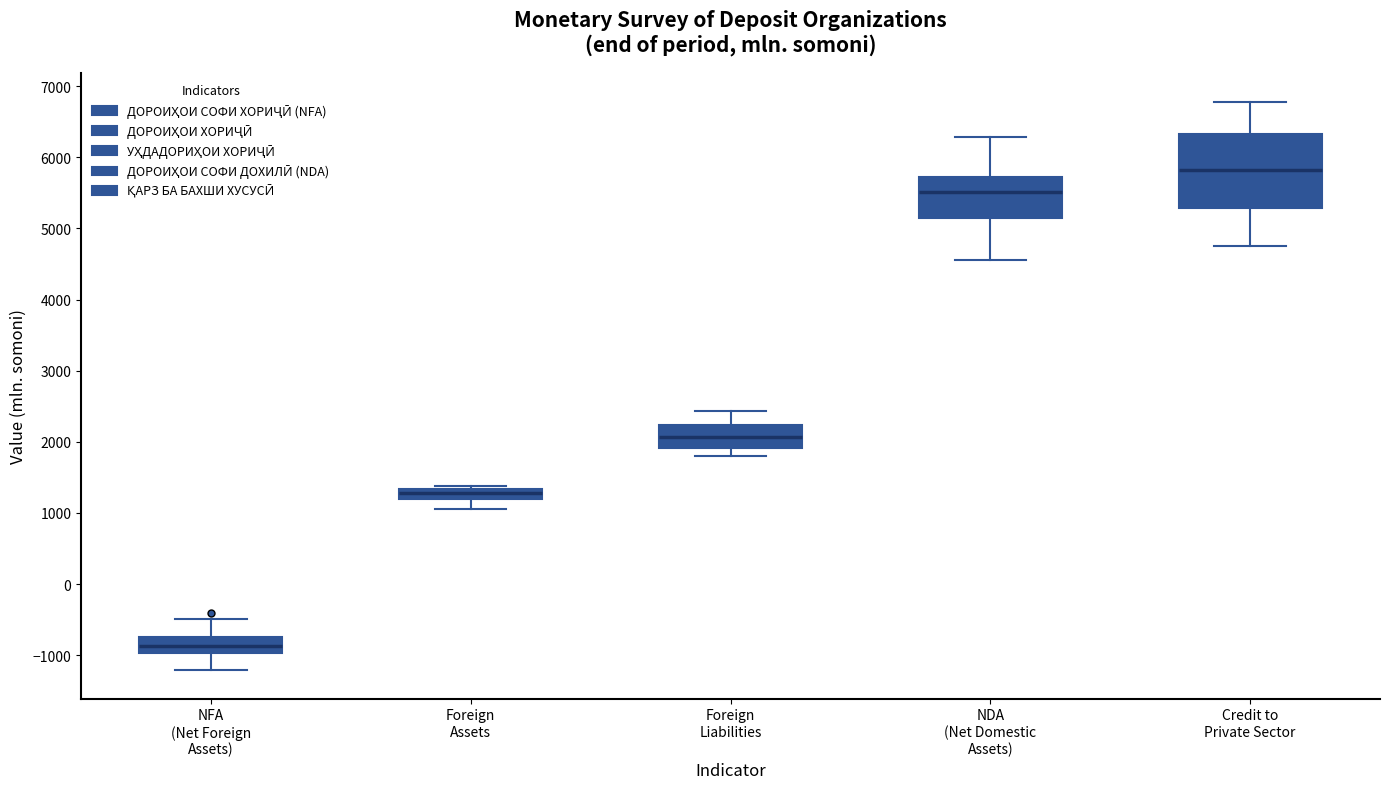

Which box has the highest median line?

Credit to Private Sector